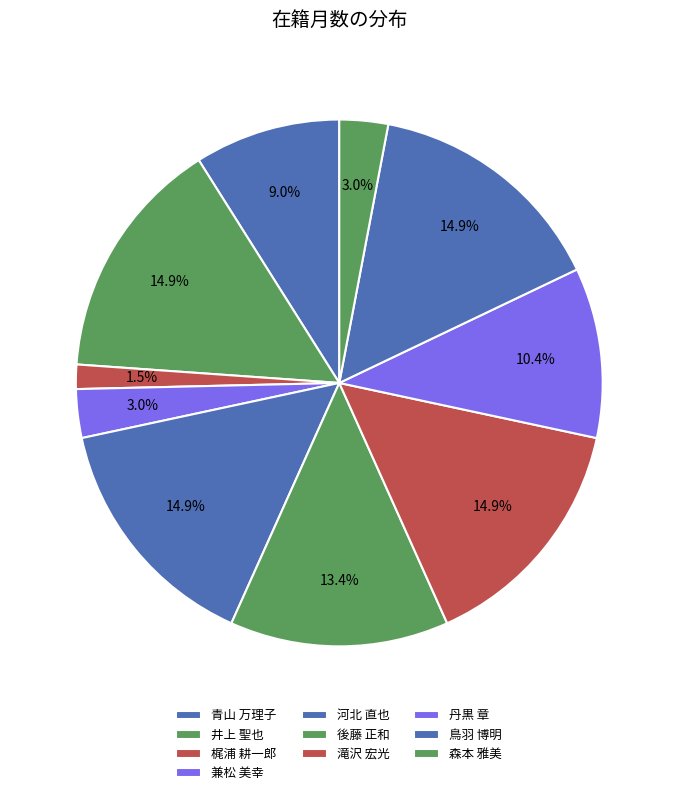

Between 兼松 美幸 and 森本 雅美, which is larger?

兼松 美幸